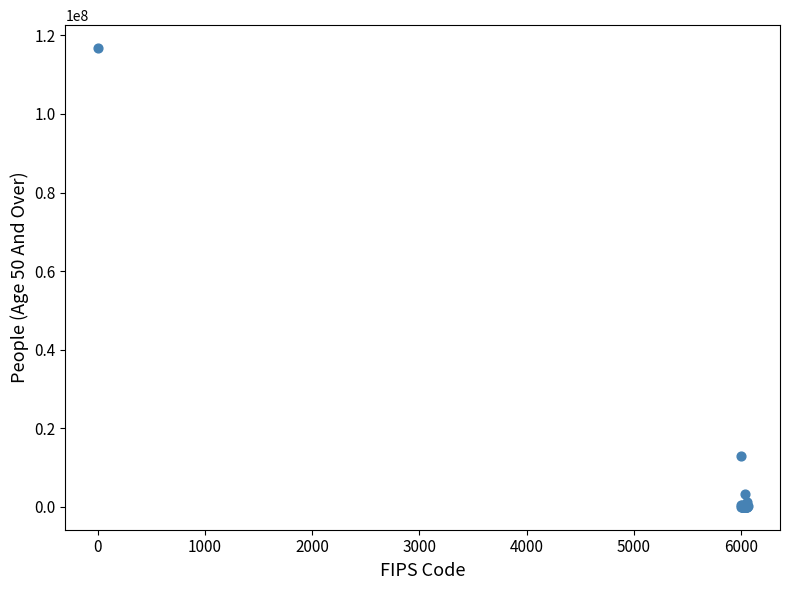

What Y value in the scatter plot is closest to 58383974?

12982255